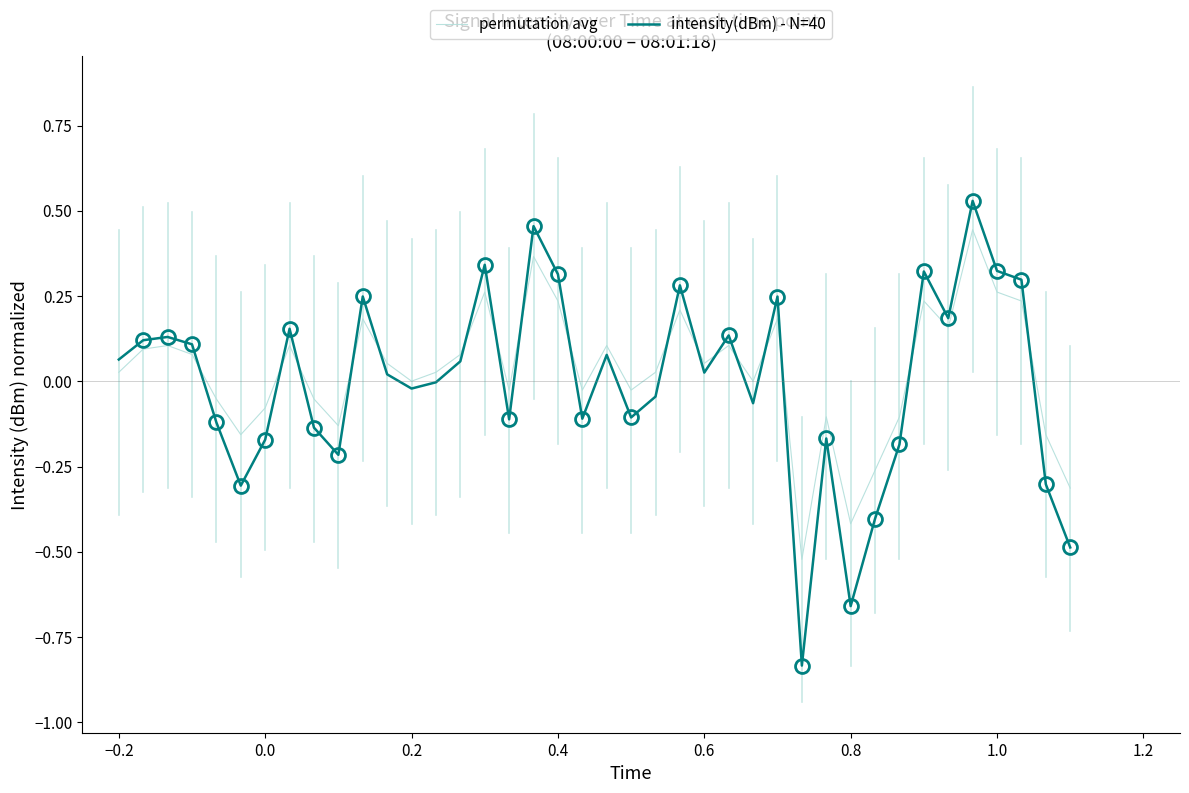

Which series has the widest spread of values?

intensity(dBm) - N=40